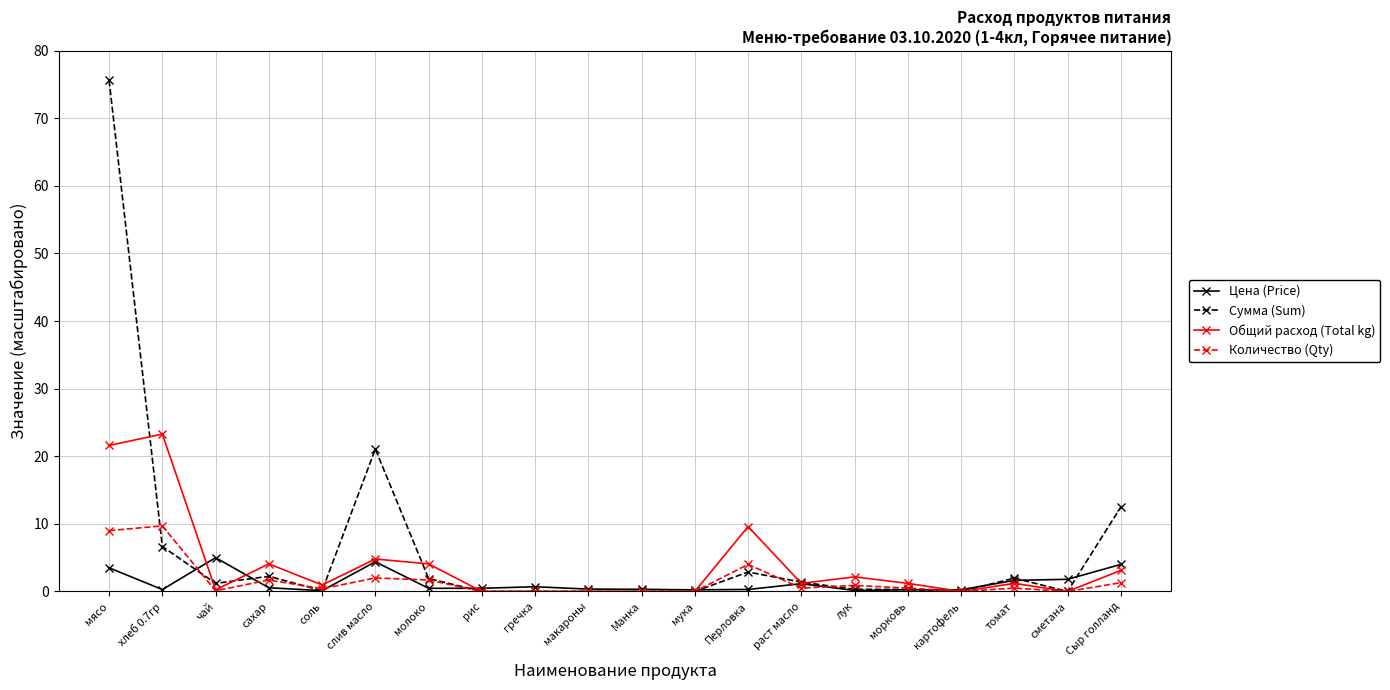

What position from the left is гречка?

9